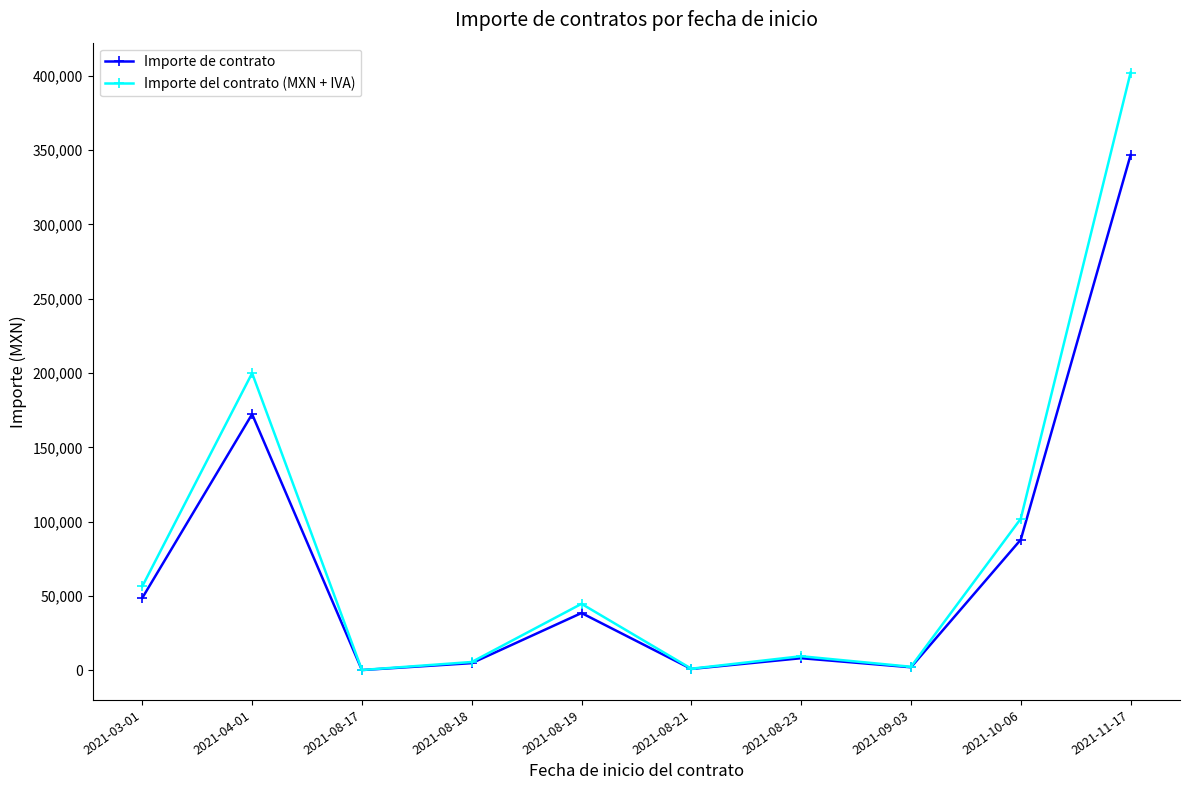

Does the chart have visible grid lines?

No